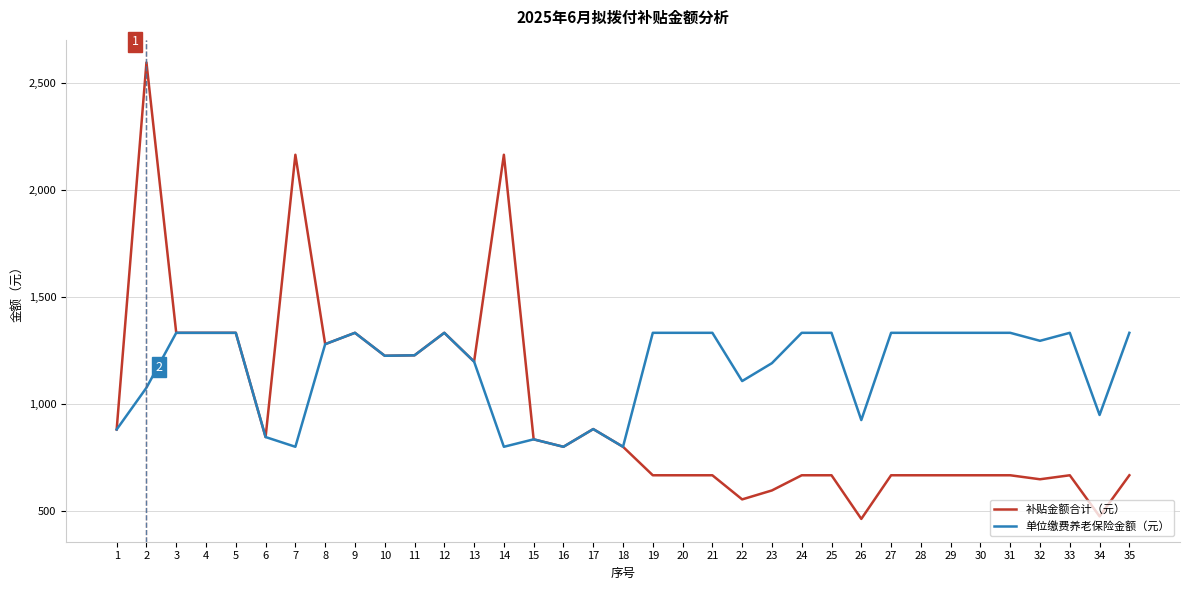

Between 21 and 32, which series saw the biggest shift?

单位缴费养老保险金额（元）